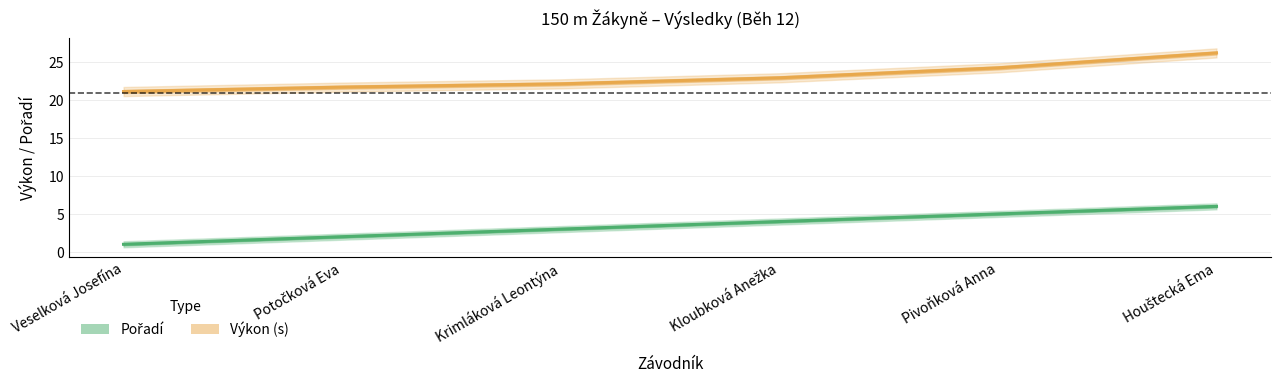

At which label does Pořadí first exceed 4?

Pivoňková Anna